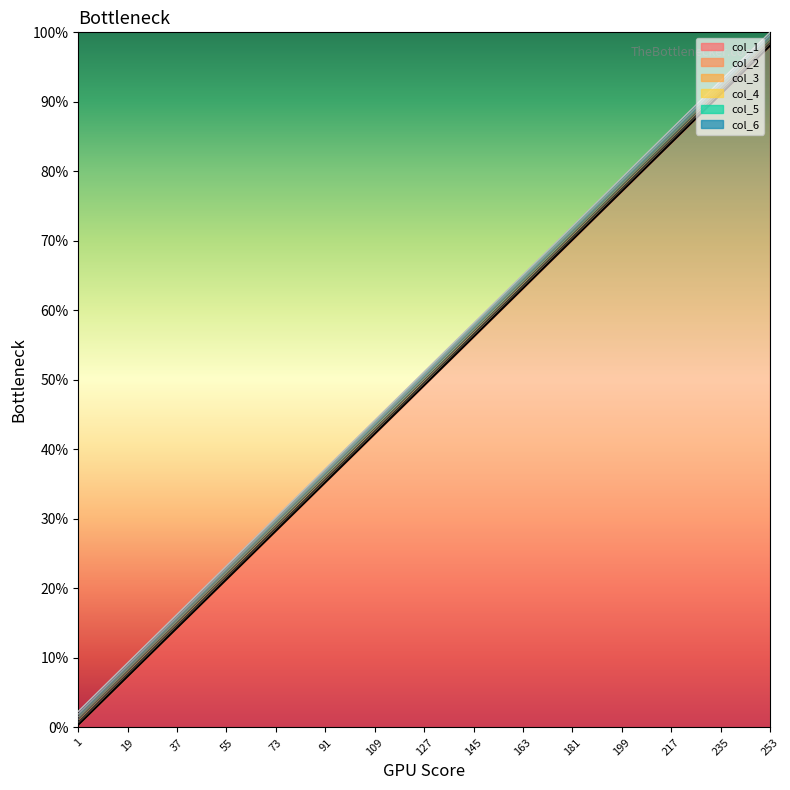

What are all the series names shown in the legend?

col_1, col_2, col_3, col_4, col_5, col_6